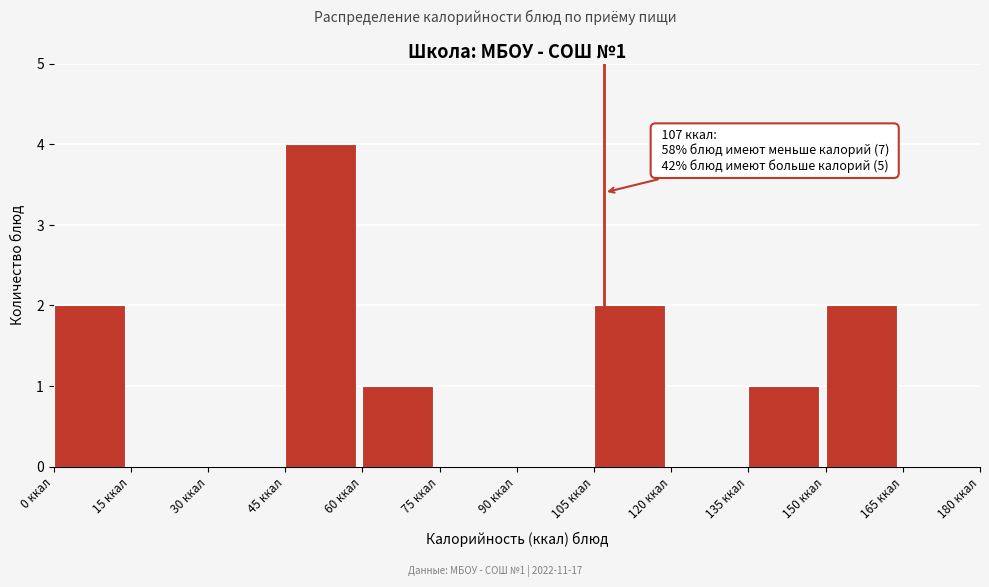

Over which range of the x-axis is the bar tallest?

45 to 60